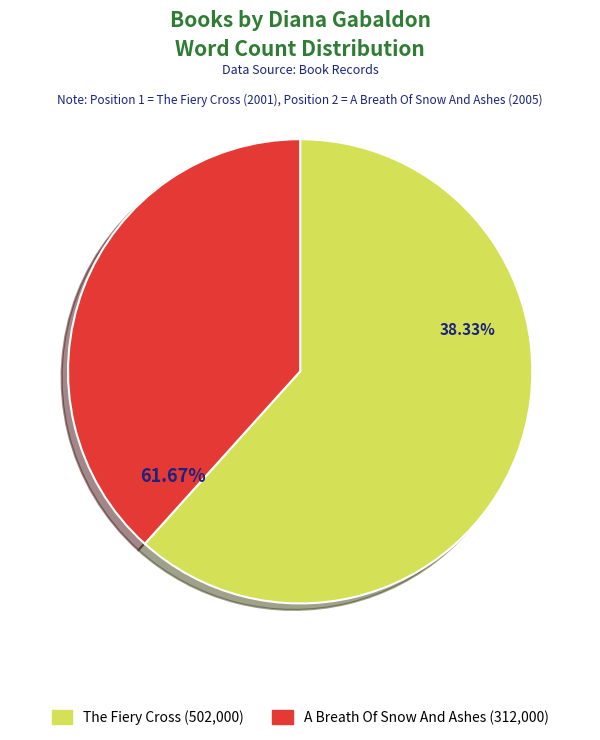

Rank the categories by value from lowest to highest.

A Breath Of Snow And Ashes (312000), The Fiery Cross (502000)